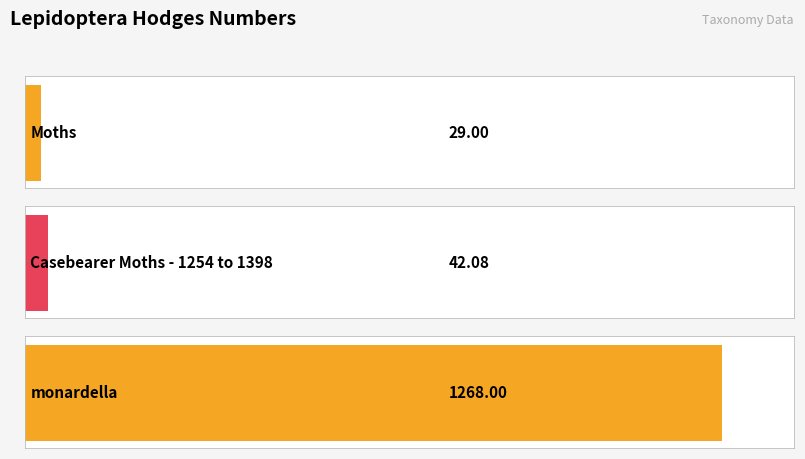

List the labels in order of value, largest first.

monardella, Casebearer Moths - 1254 to 1398, Moths